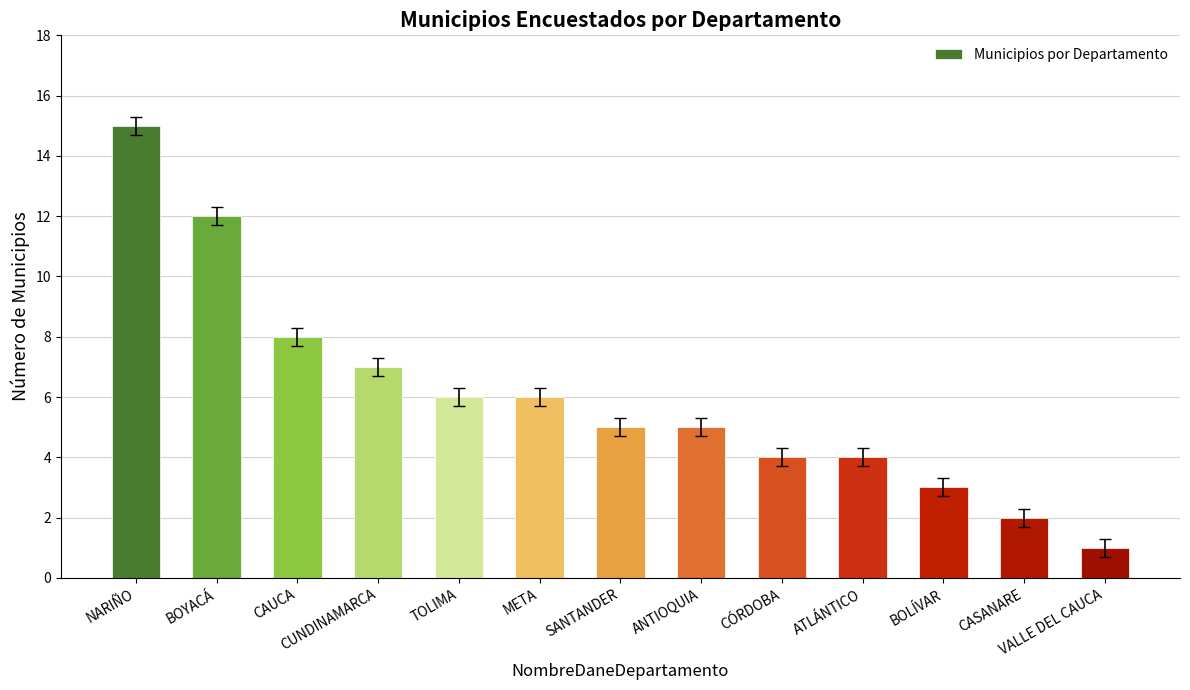

How many categories are shown in the chart?

13